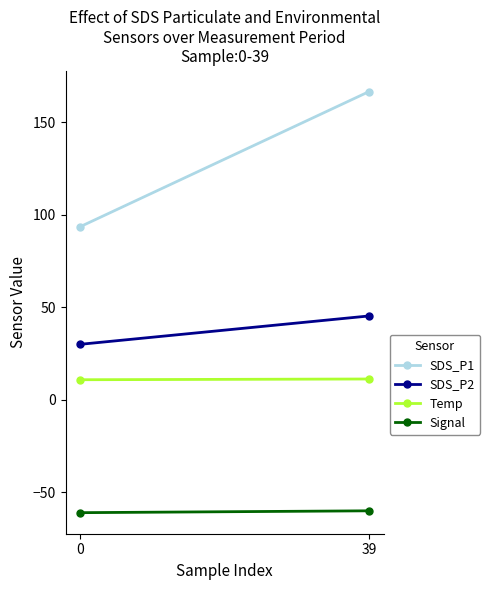

At which category does the chart reach its peak across all series?

39